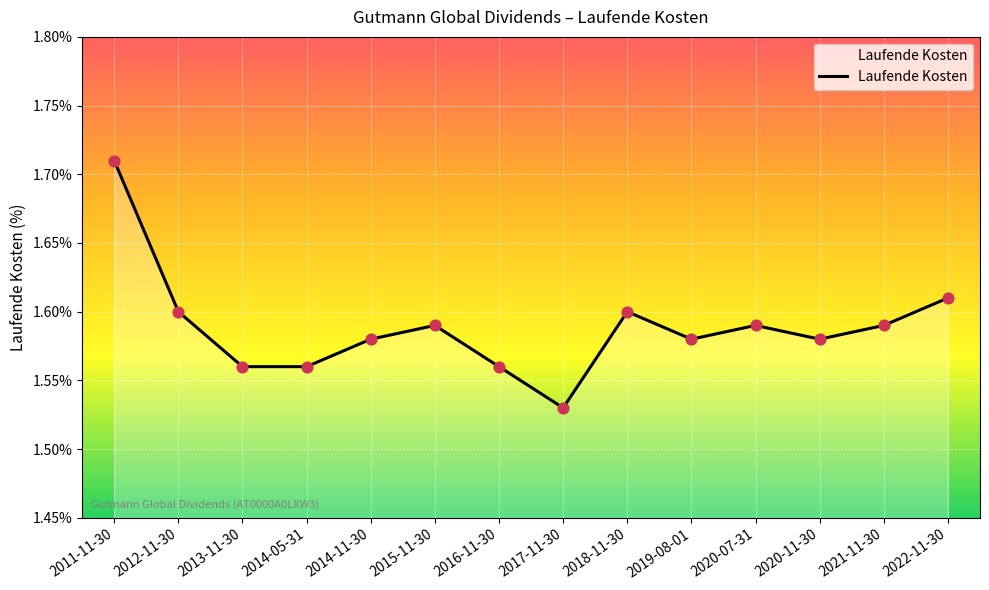

Which has a higher value, 2020-07-31 or 2014-11-30?

2020-07-31